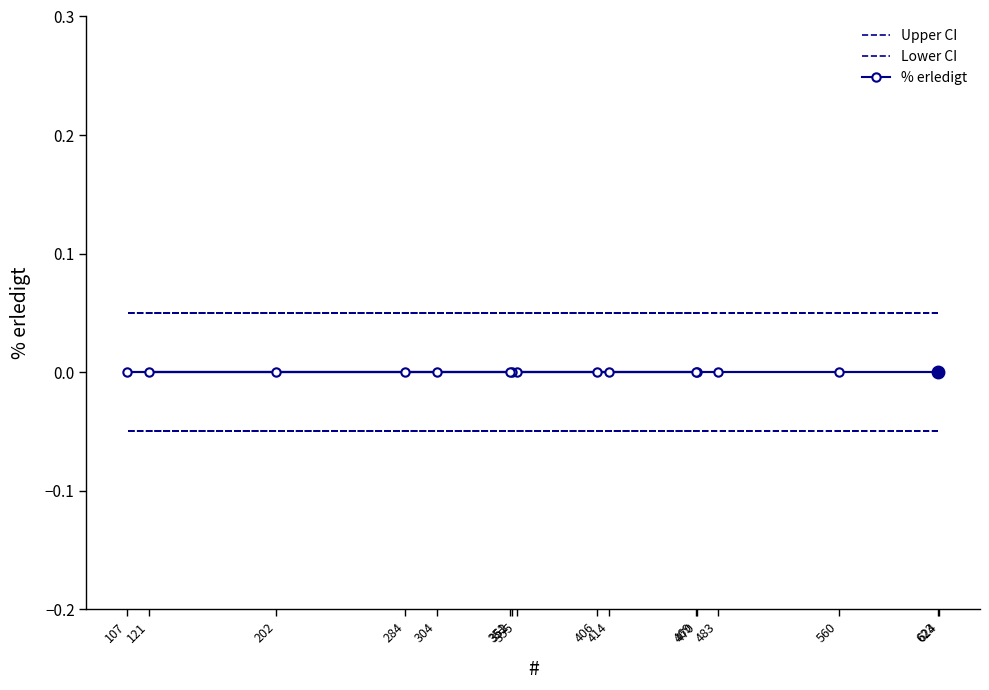

What is the approximate value of Lower CI at 560?

-0.1